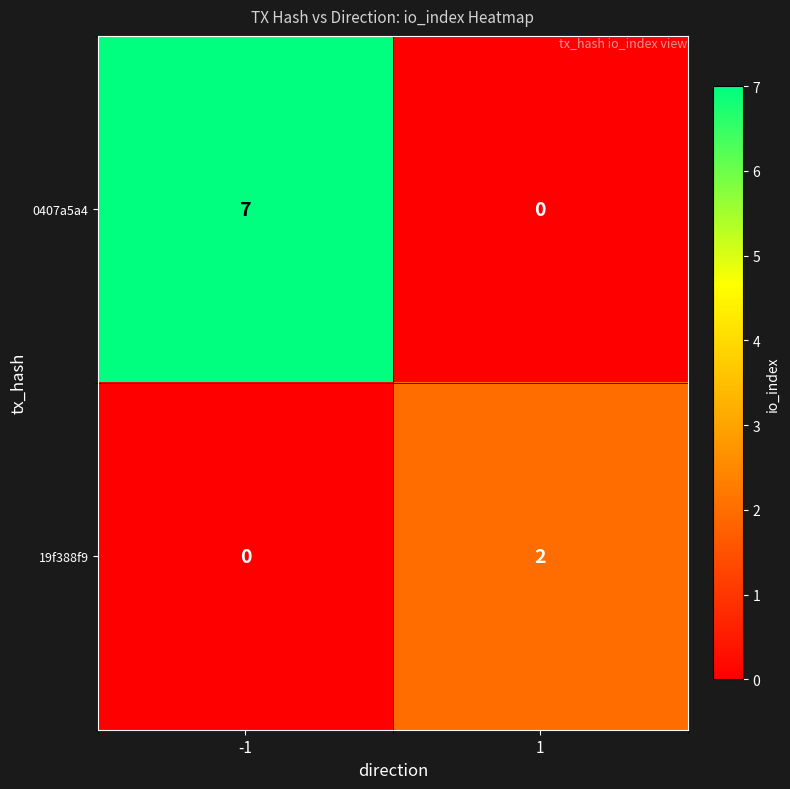

True or false: 19f388f9 has a value of 2 at 1.

True